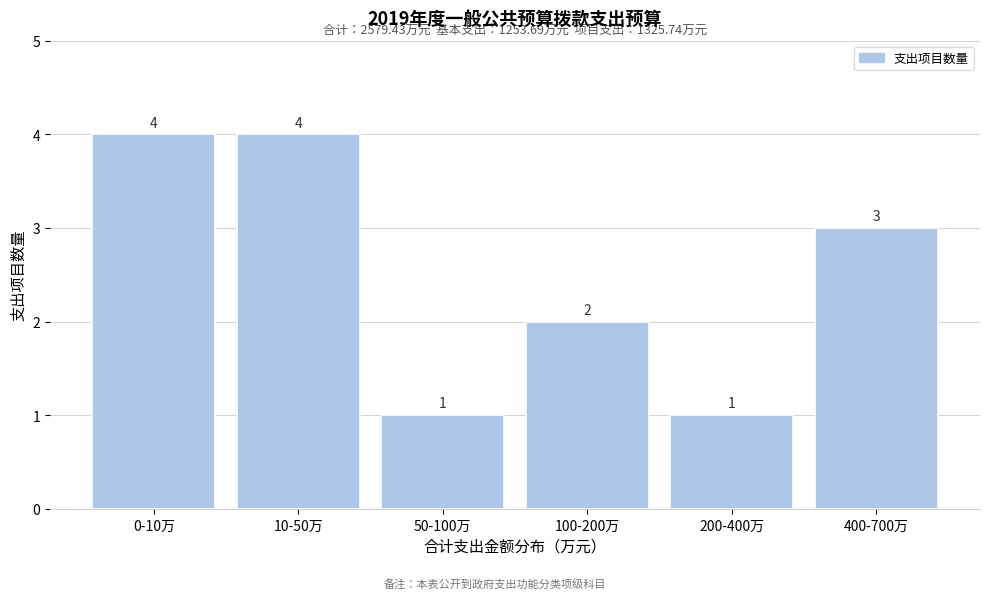

Reading left to right, list all the values displayed in this chart.

0-10万=4	10-50万=4	50-100万=1	100-200万=2	200-400万=1	400-700万=3